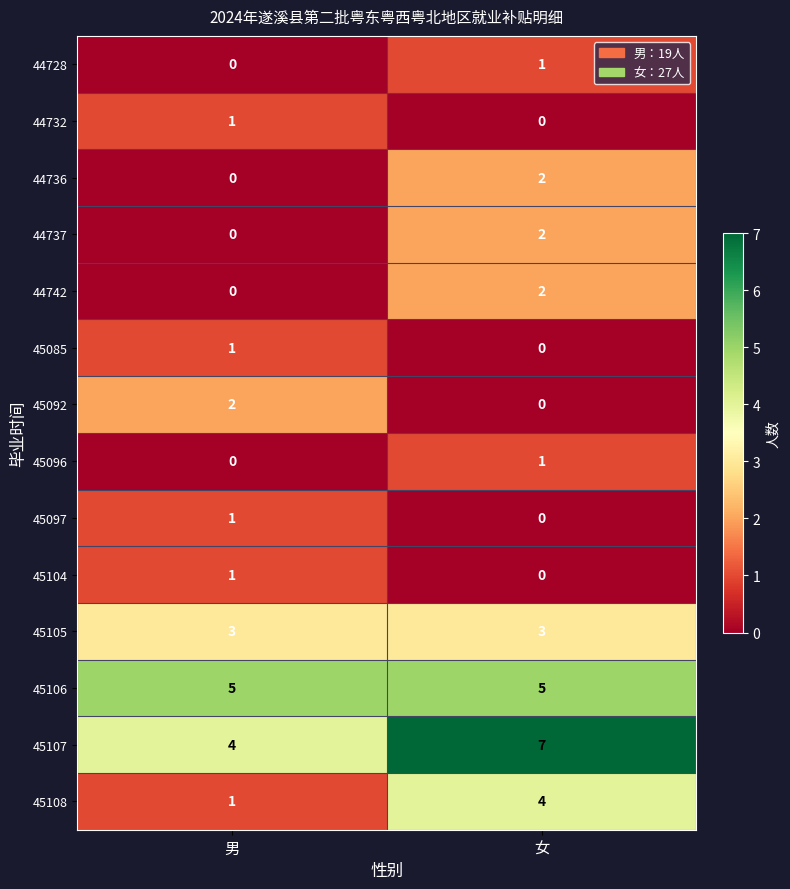

What is the average value of the 45106 series?

5